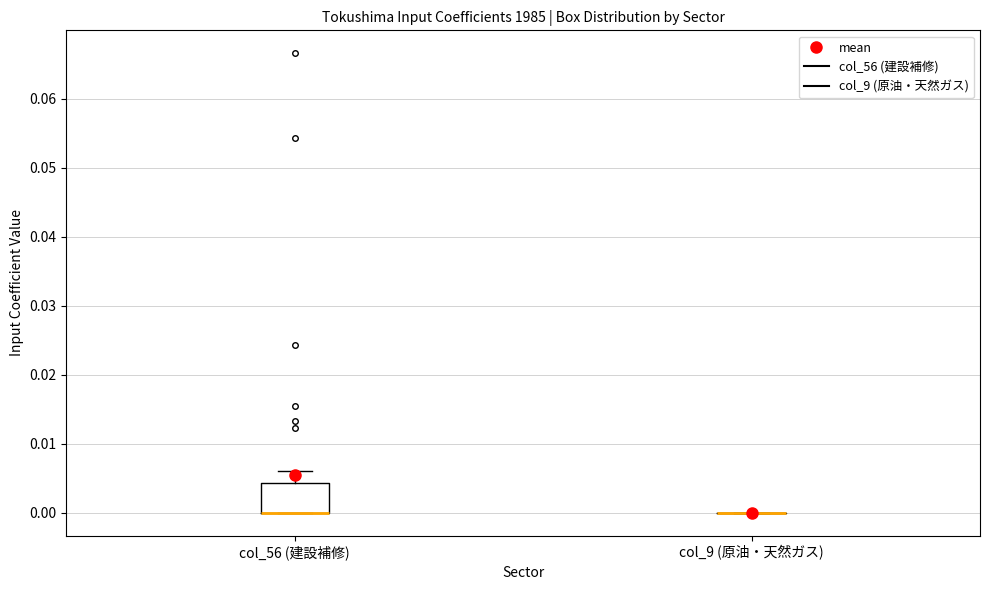

Which box is the tallest, from its lower edge to its upper edge?

col_56 (建設補修)